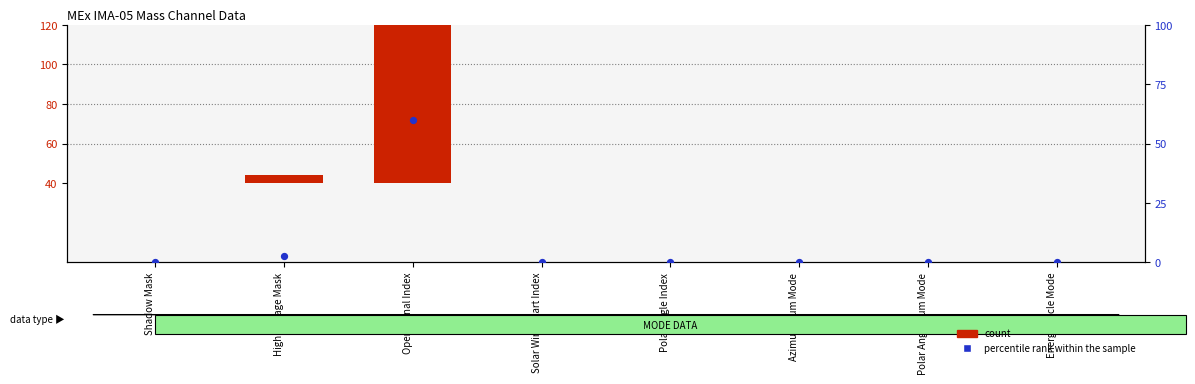

Which series has the widest spread of Y values?

count